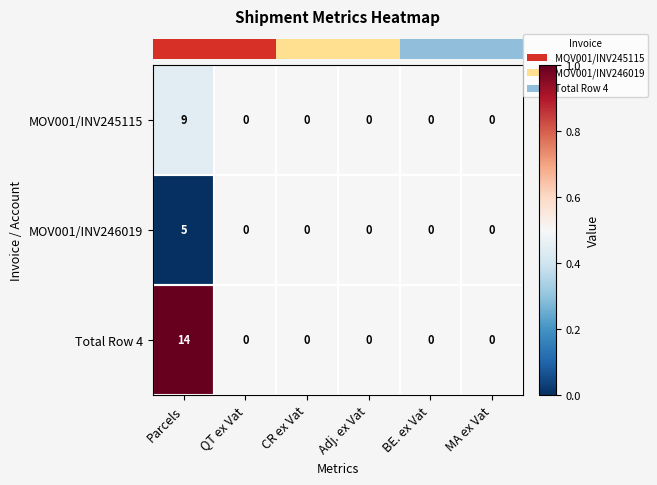

Which series has the largest total across all categories?

Total Row 4